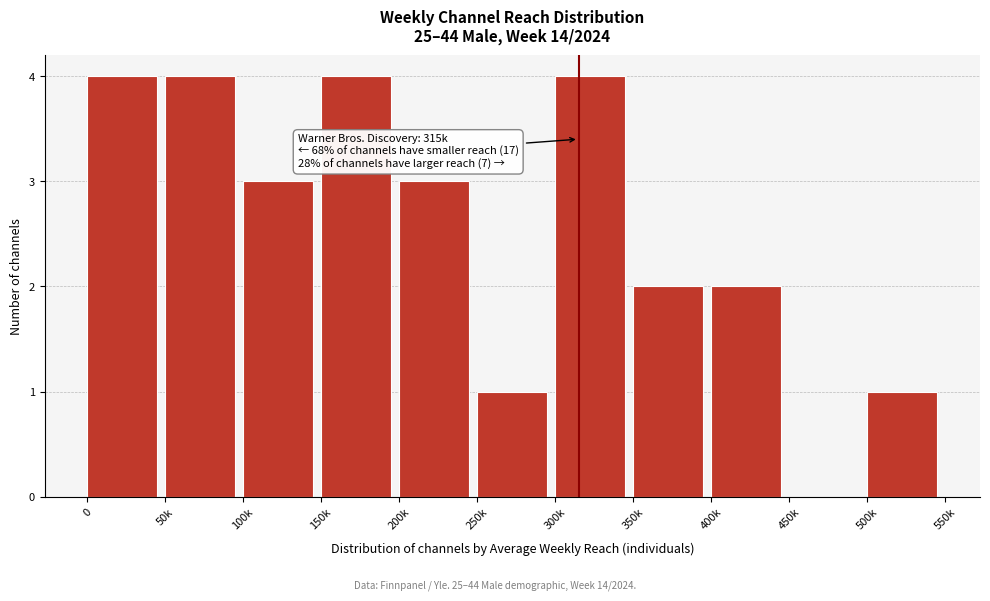

Reading left to right, transcribe all the data shown in this chart.

0=4	50k=4	100k=3	150k=4	200k=3	250k=1	300k=4	350k=2	400k=2	450k=0	500k=1